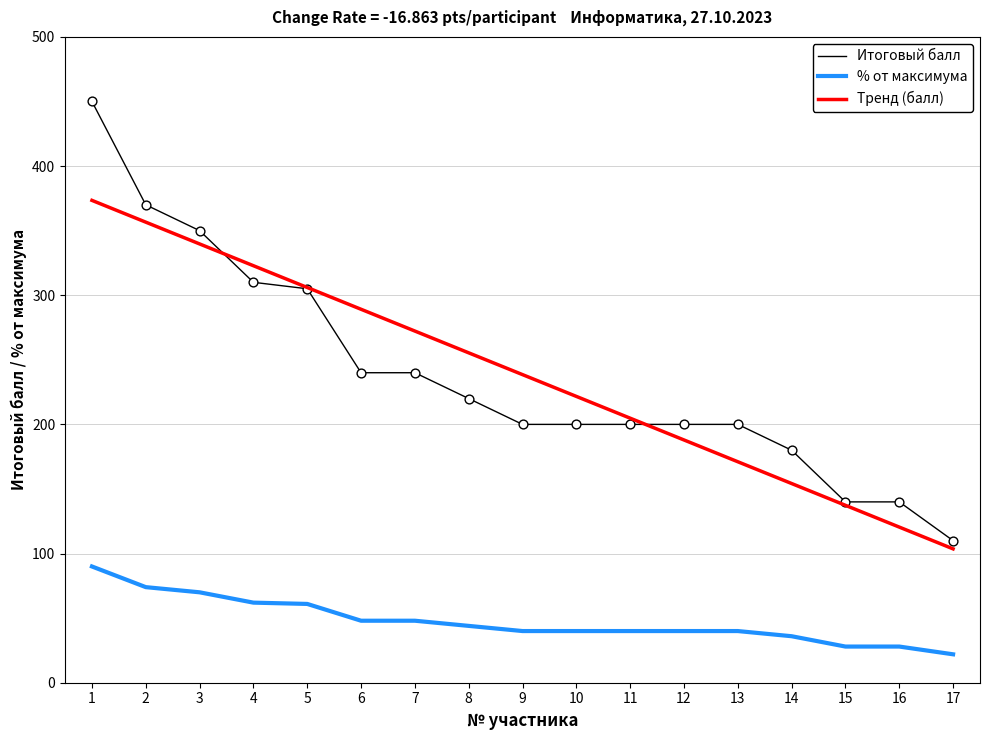

What is the total value across all series at 14?

370.2